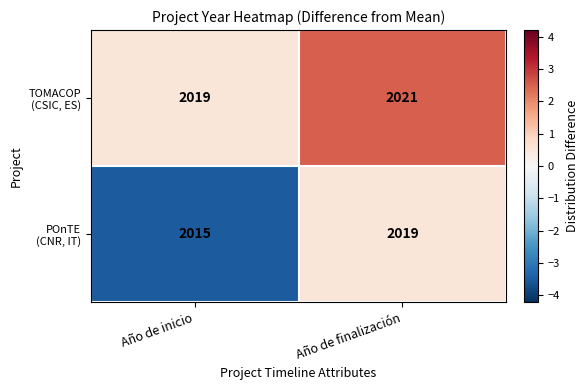

At which category is the sum across all series the highest?

Año de finalización